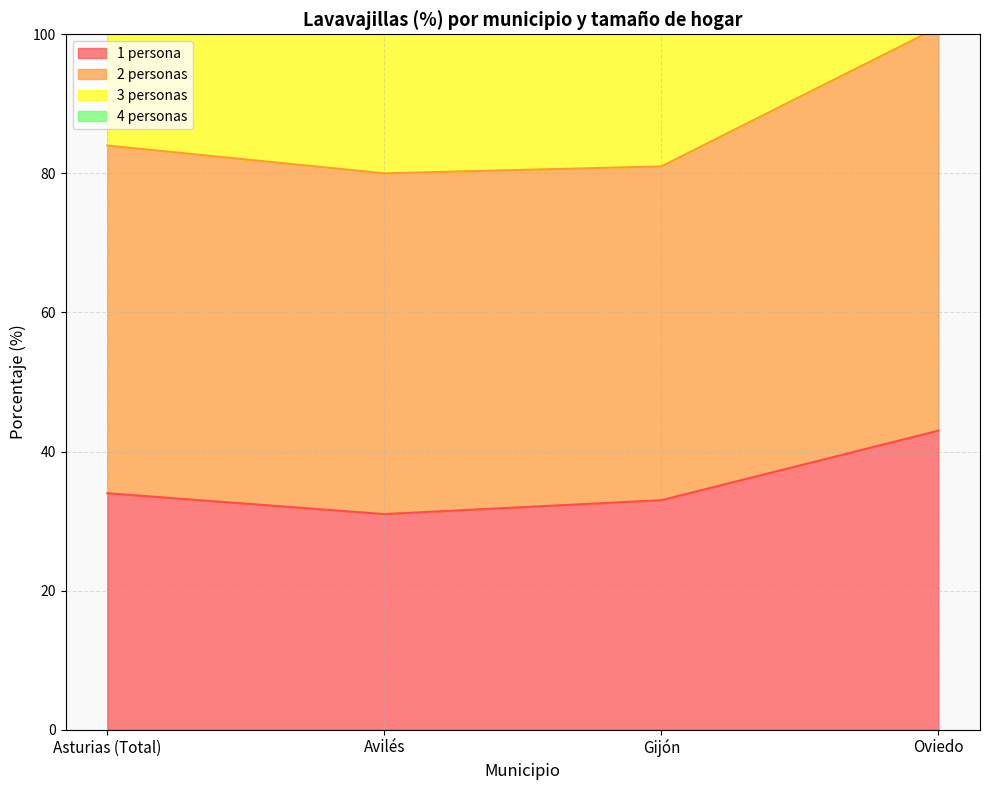

True or false: 1 persona has more than 1 interior local peaks.

False